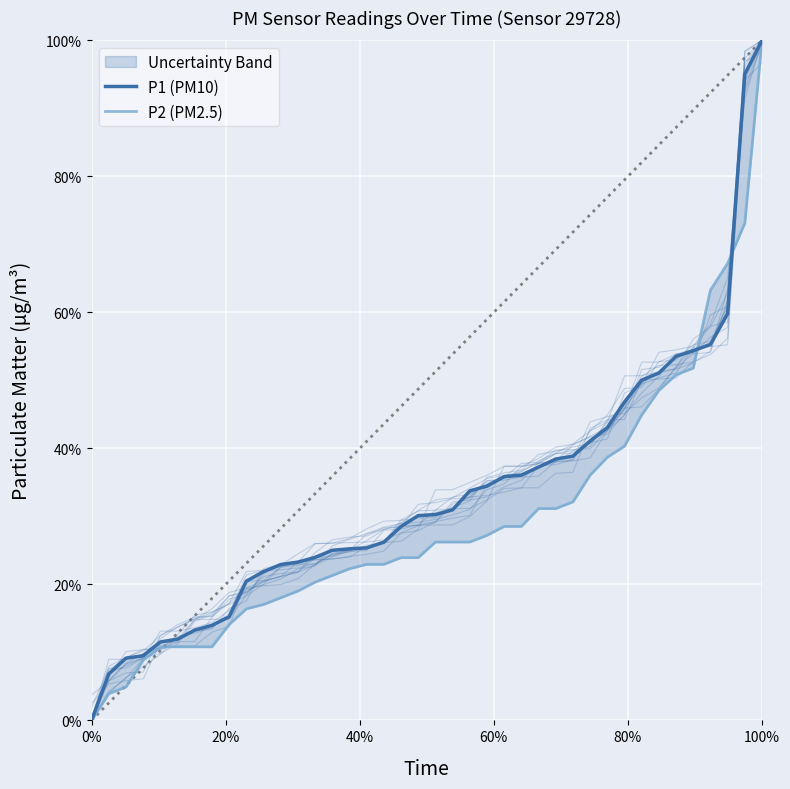

Reading left to right, transcribe all the data shown in this chart.

P1 (PM10): 0.0	0.1	0.1	0.1	0.1	0.1	0.1	0.1	0.2	0.2	0.2	0.2	0.2	0.2	0.3	0.3	0.3	0.3	0.3	0.3	0.3	0.3	0.3	0.3	0.4	0.4	0.4	0.4	0.4	0.4	0.4	0.5	0.5	0.5	0.5	0.5	0.6	0.6	1.0	1.0
P2 (PM2.5): 0.0	0.0	0.0	0.1	0.1	0.1	0.1	0.1	0.1	0.2	0.2	0.2	0.2	0.2	0.2	0.2	0.2	0.2	0.2	0.2	0.3	0.3	0.3	0.3	0.3	0.3	0.3	0.3	0.3	0.4	0.4	0.4	0.4	0.5	0.5	0.5	0.6	0.7	0.7	1.0